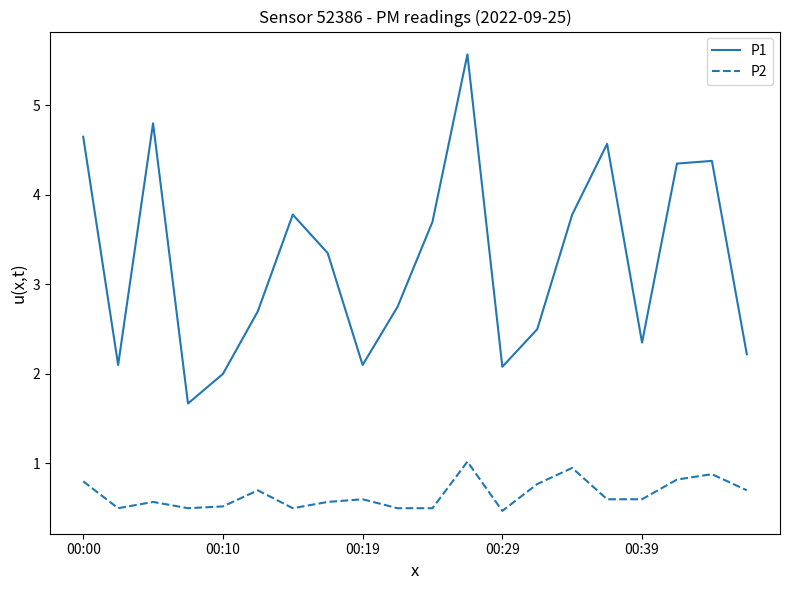

List the series in order of their peak value, lowest first.

P2, P1